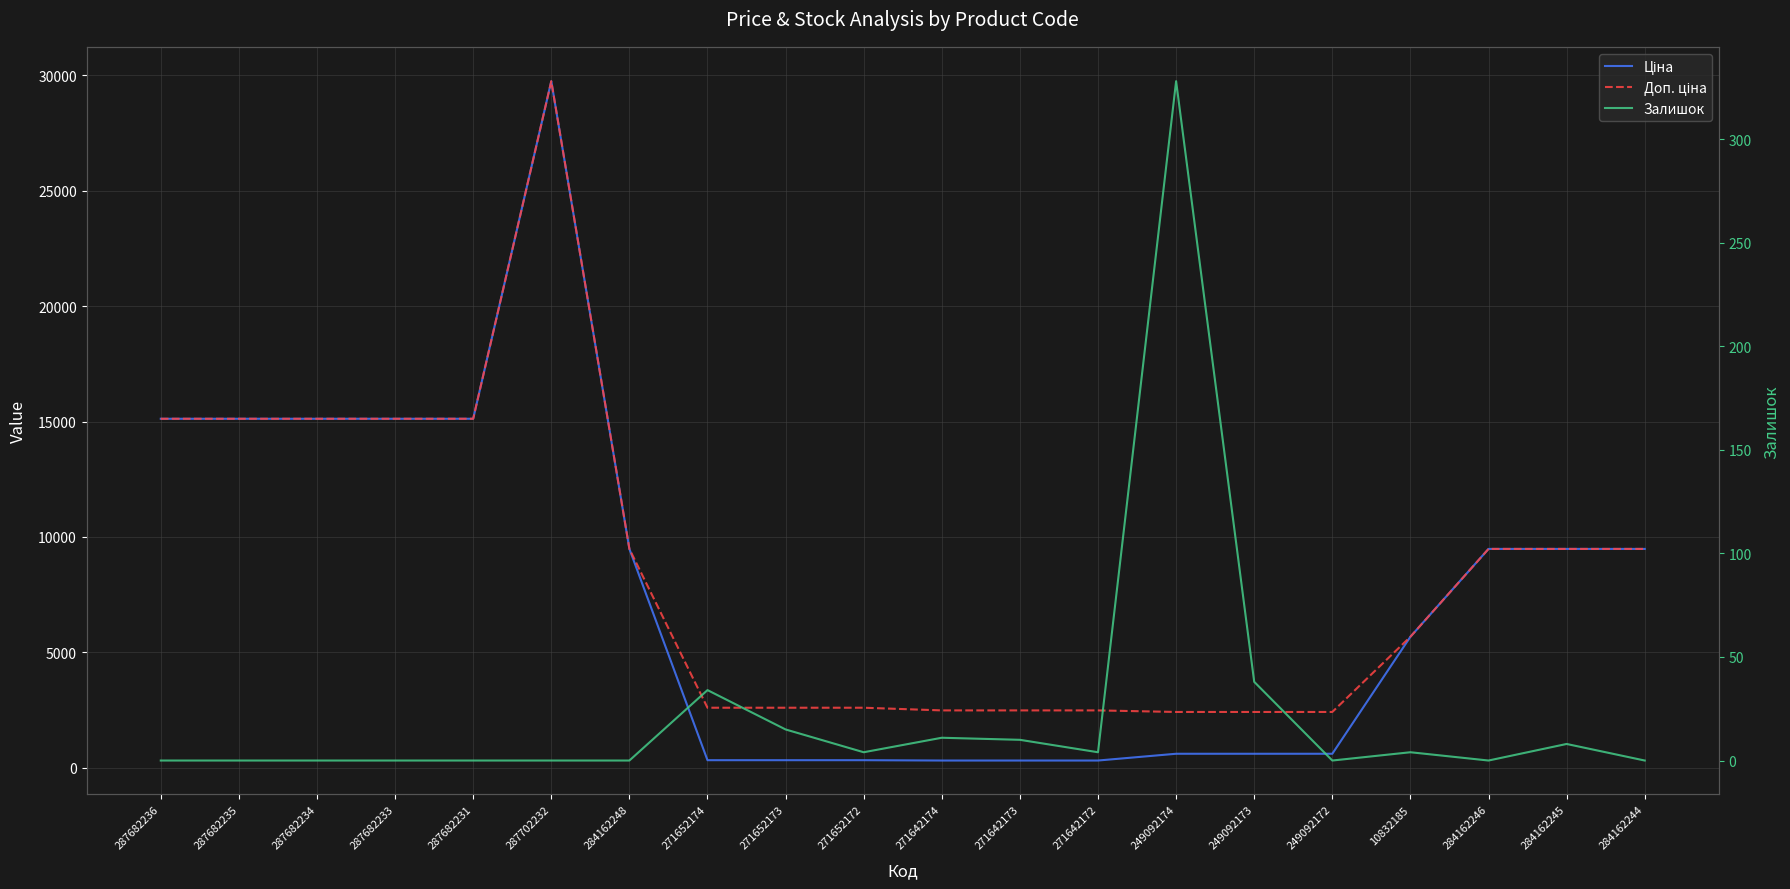

List the labels in order of Залишок value, smallest first.

287682236, 287682235, 287682234, 287682233, 287682231, 287702232, 284162248, 249092172, 284162246, 284162244, 271652172, 271642172, 10832185, 284162245, 271642173, 271642174, 271652173, 271652174, 249092173, 249092174